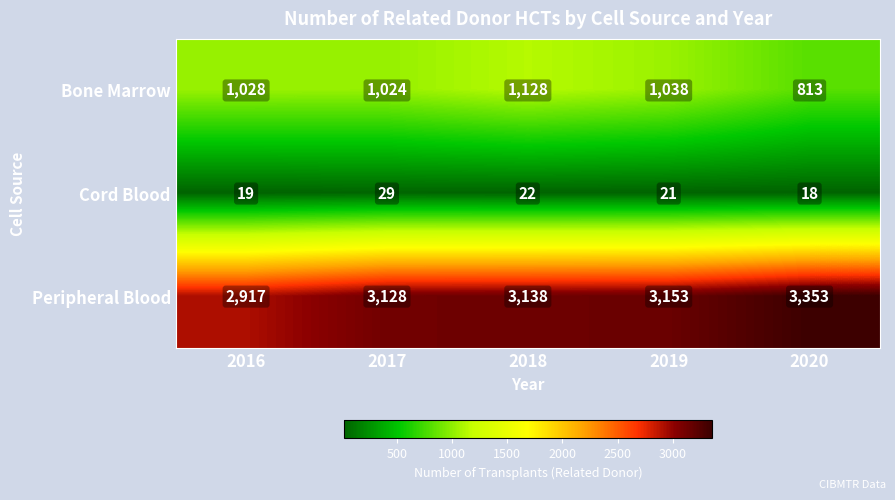

What is the sum of the Bone Marrow values at 2018 and 2017?

2152